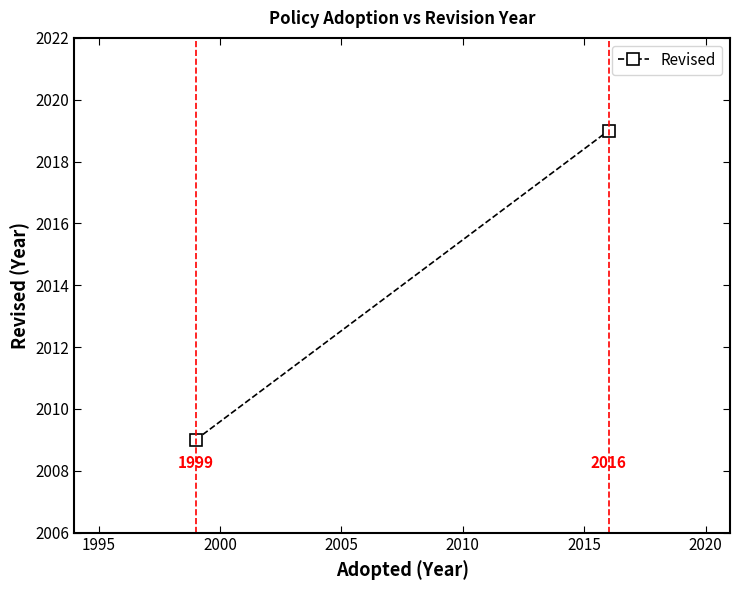

Count the values in the range 2009 to 2019.

2